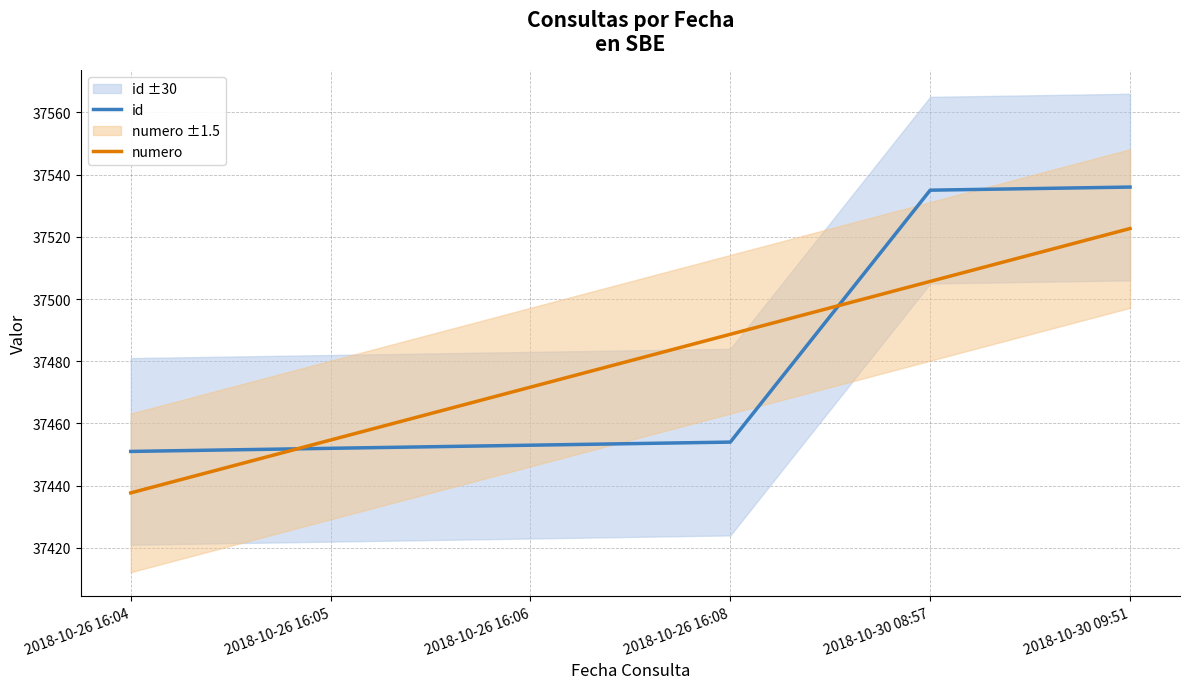

The id series shows 37451.0 at 2018-10-26 16:04. True or false?

True